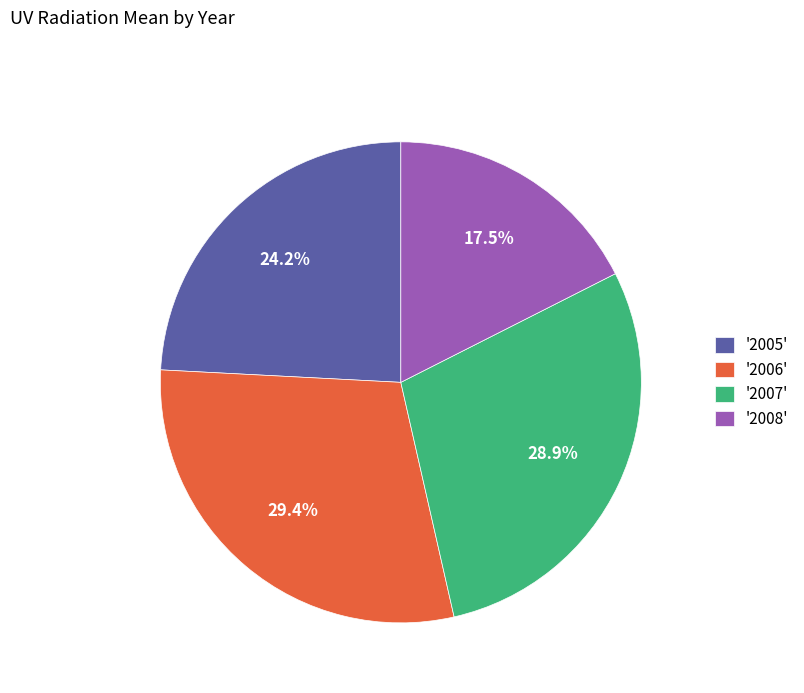

Does any single category account for the majority?

No